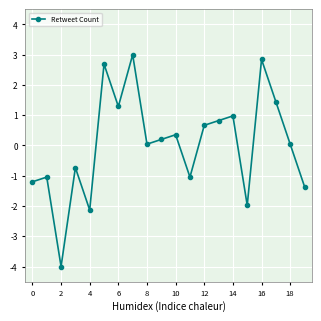

What is the greatest value displayed?

3.0